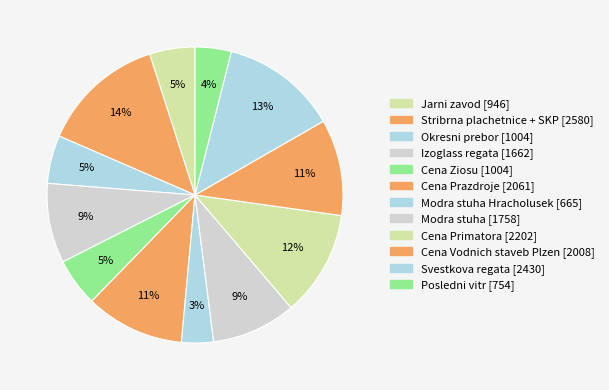

How many segments does this pie chart have?

12